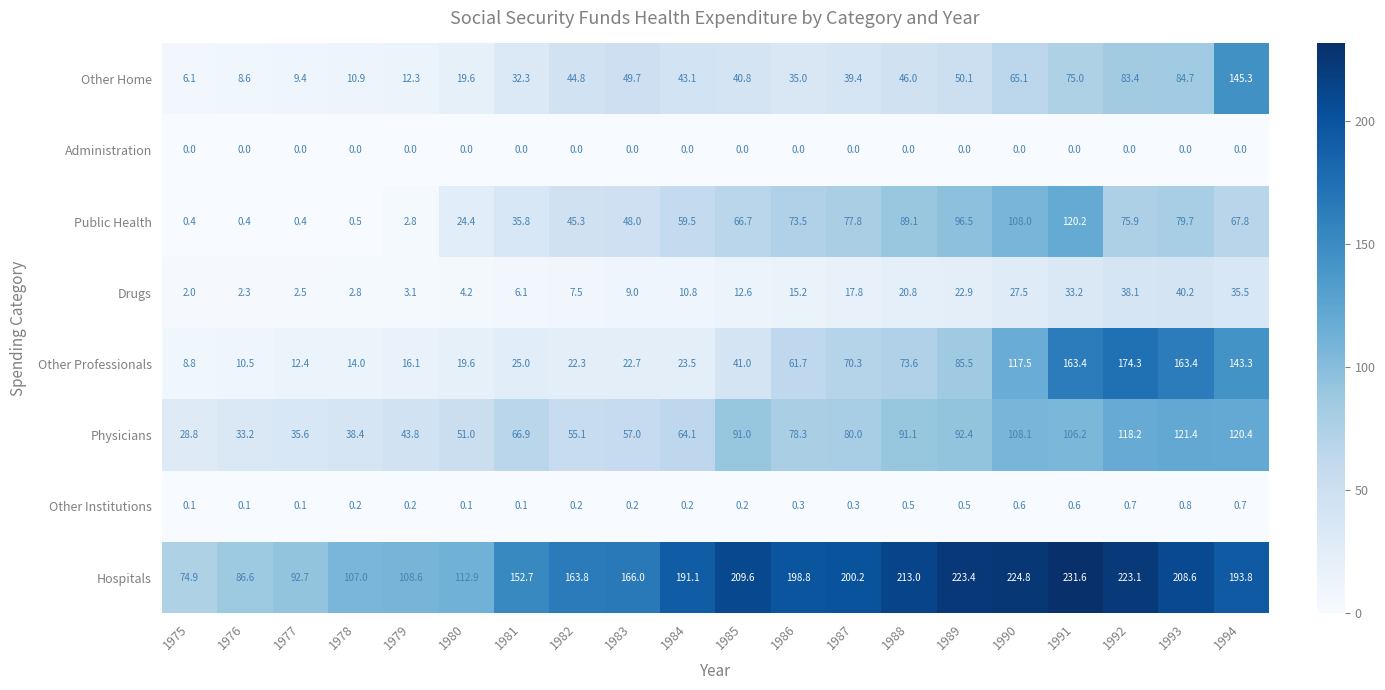

How many distinct data groups are displayed?

8